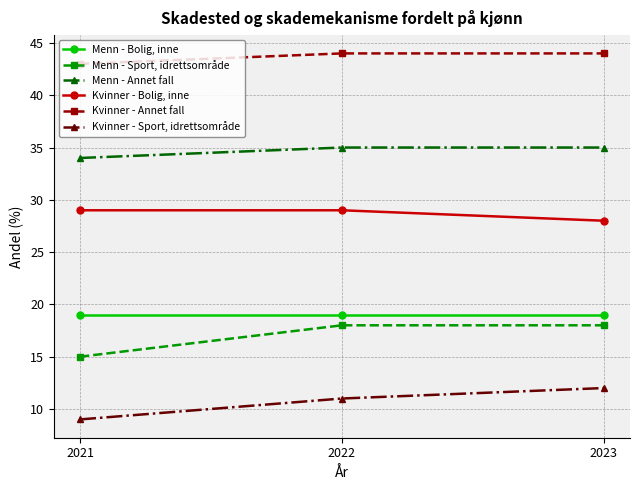

List the labels in order of Kvinner - Sport, idrettsområde value, smallest first.

2021, 2022, 2023